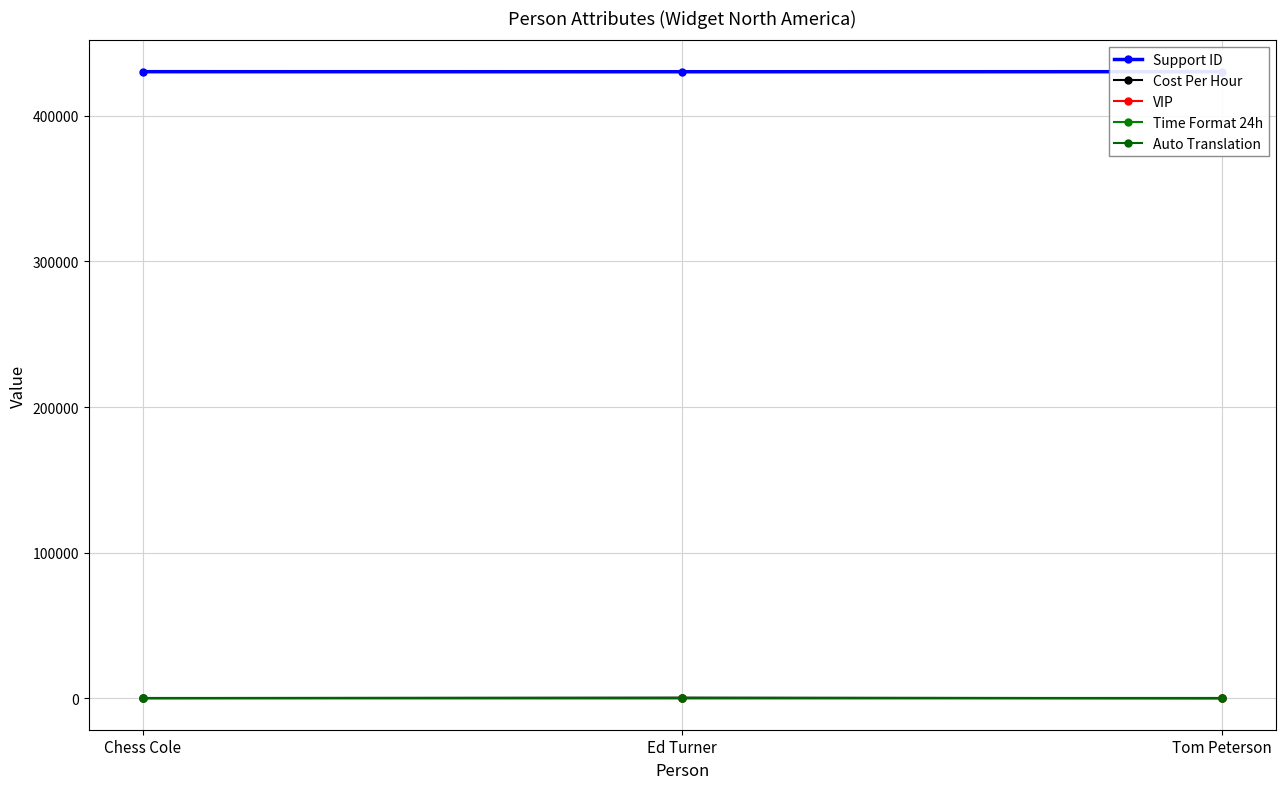

What position from the left is Chess Cole?

1